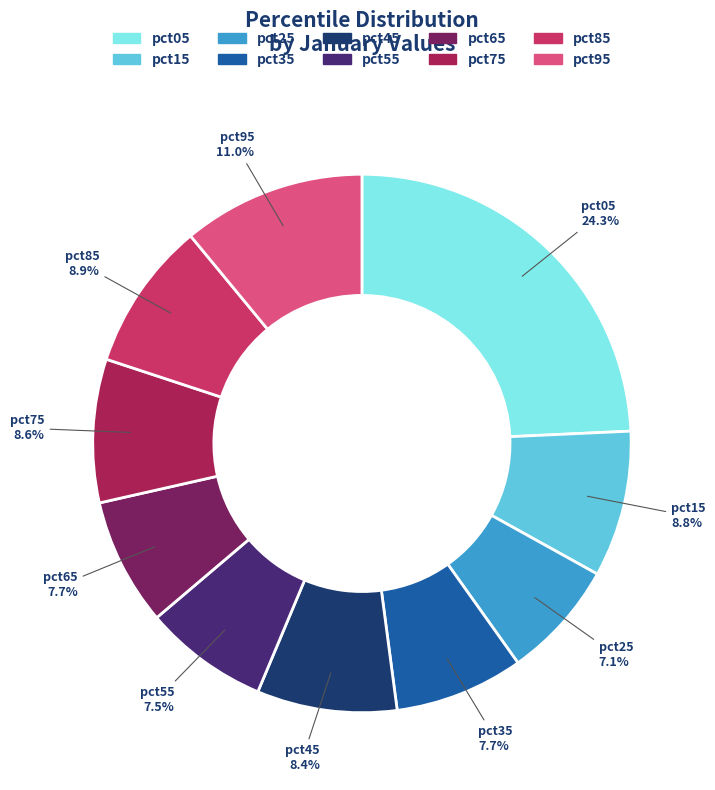

True or false: pct65 accounts for 8% of the total.

True